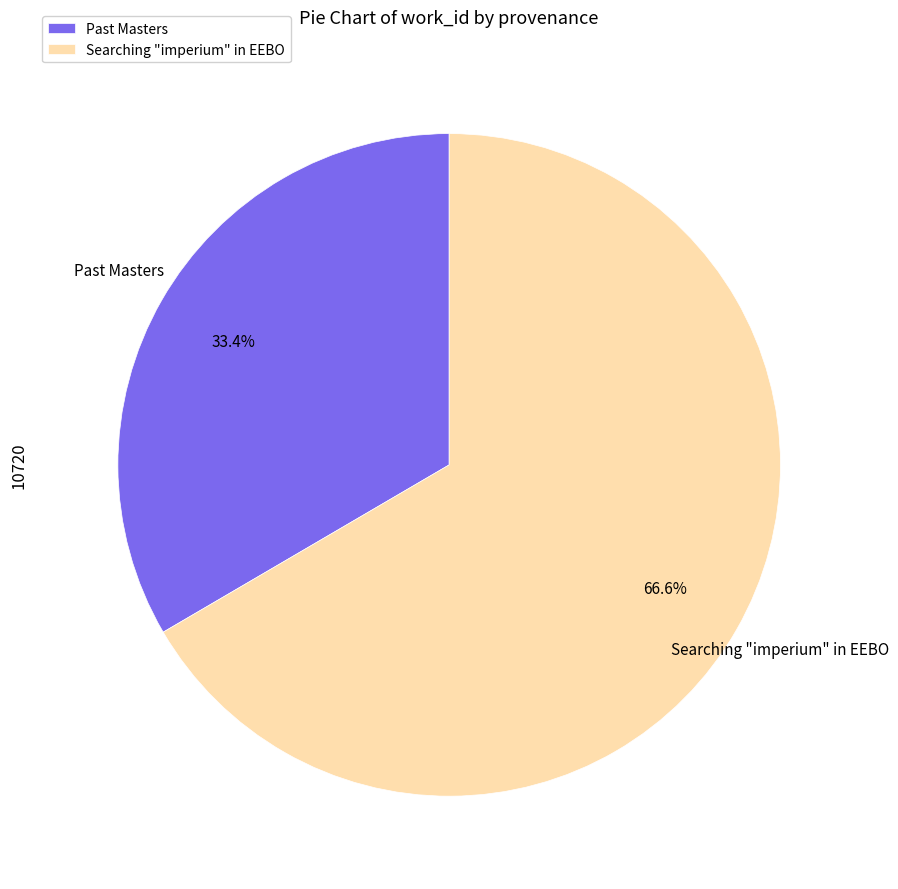

Which category has the biggest portion of the pie?

Searching "imperium" in EEBO